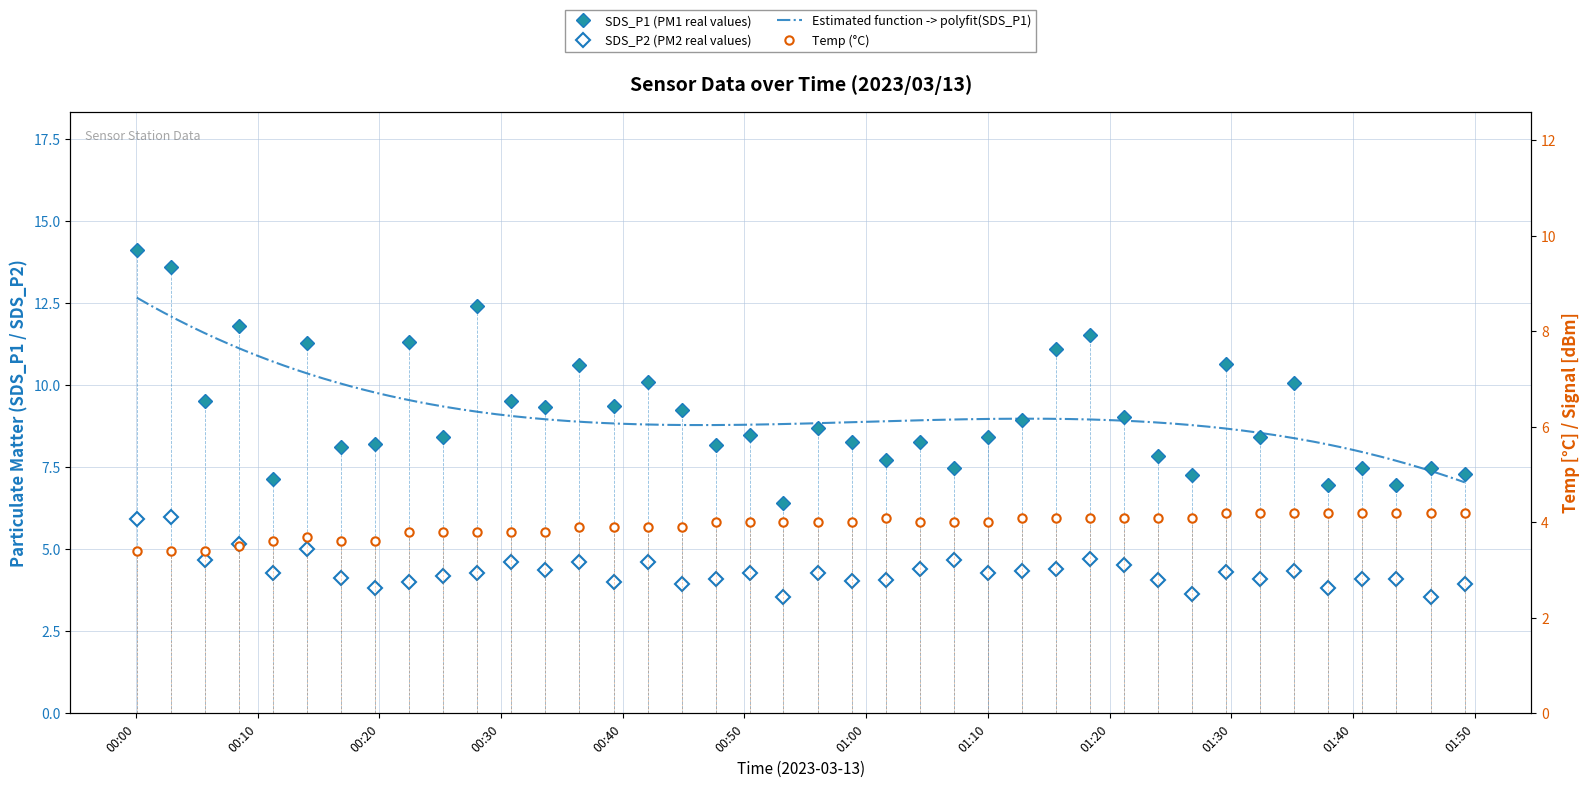

What is the spread (max minus min) of values at 2023/03/13 01:49:11?

3.4